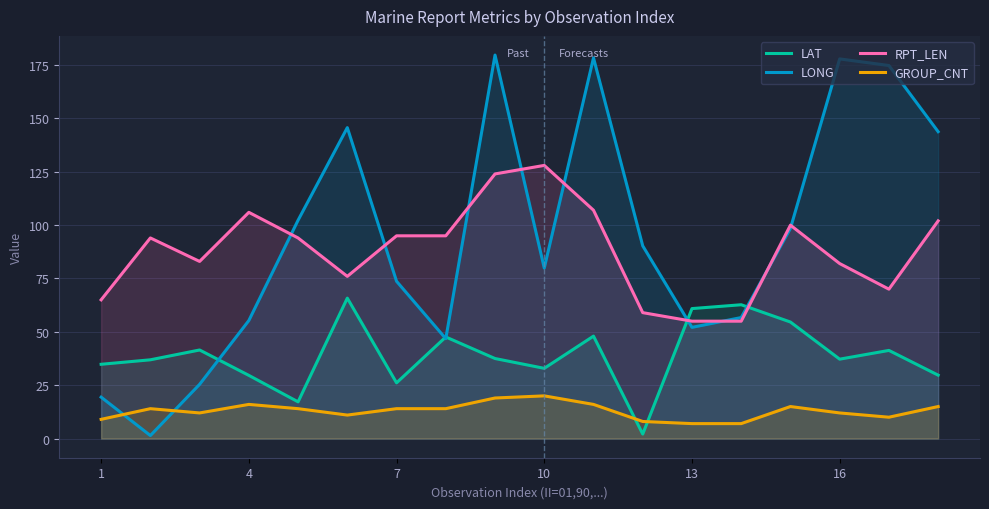

What is the sum of all RPT_LEN values?

1590.0